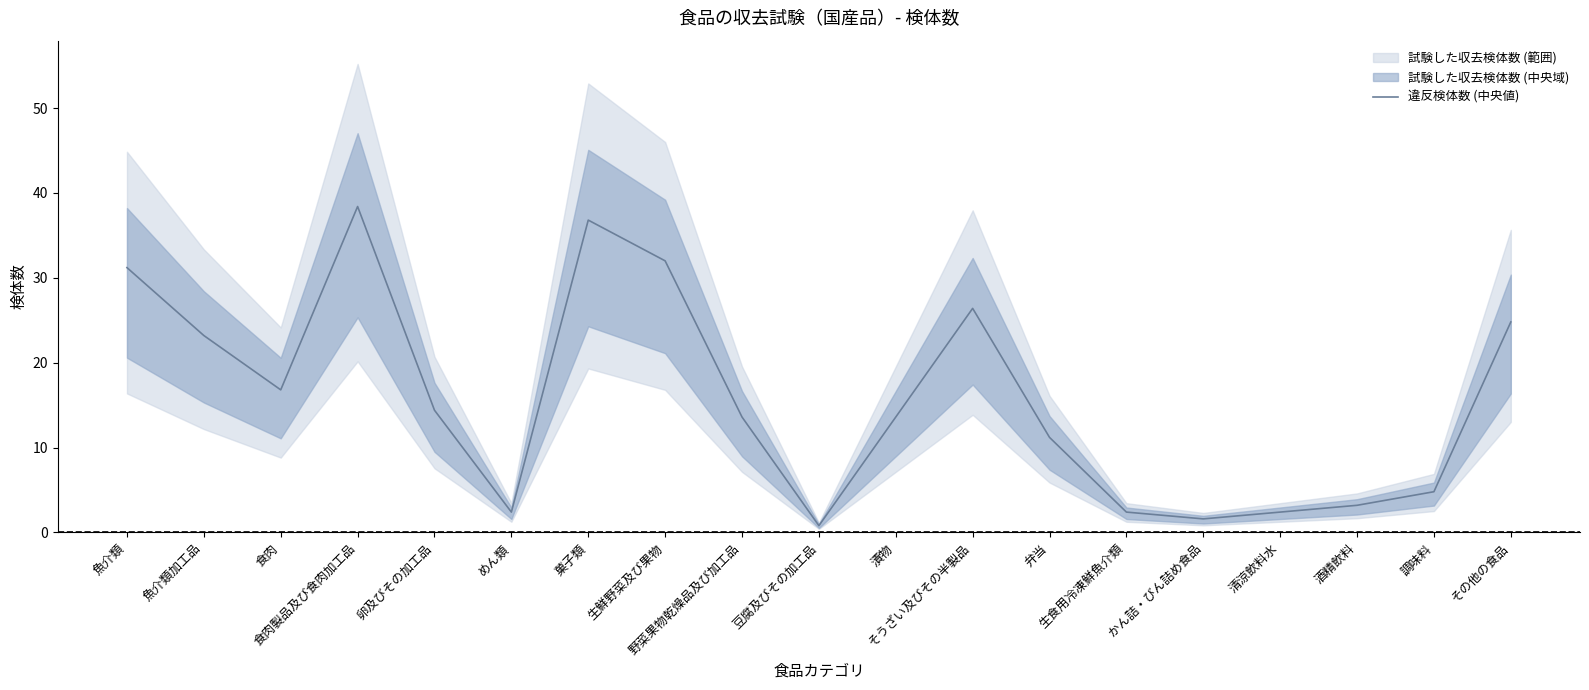

Does the chart display data point markers on the line(s)?

No